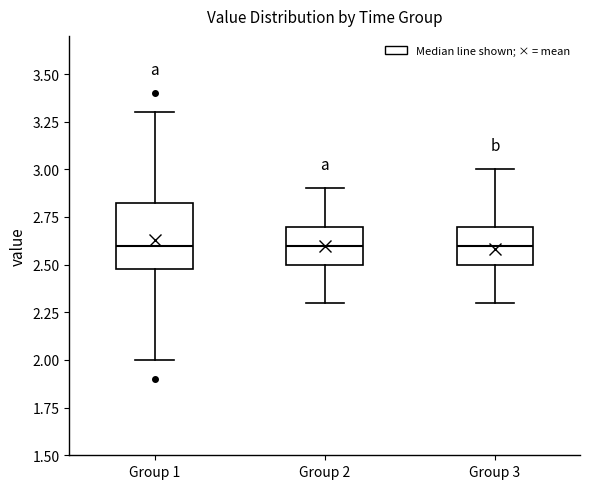

Reading left to right, transcribe this box plot: for each box, give where its median line is, the range the box spans, and where its two whiskers end, as read against the y-axis. The values are not printed on the chart, so give them approximately, as read against the axis.

Group 1: median 2.60, box 2.50 to 2.85, whiskers 2.00 to 3.30
Group 2: median 2.60, box 2.50 to 2.70, whiskers 2.30 to 2.90
Group 3: median 2.60, box 2.50 to 2.70, whiskers 2.30 to 3.00